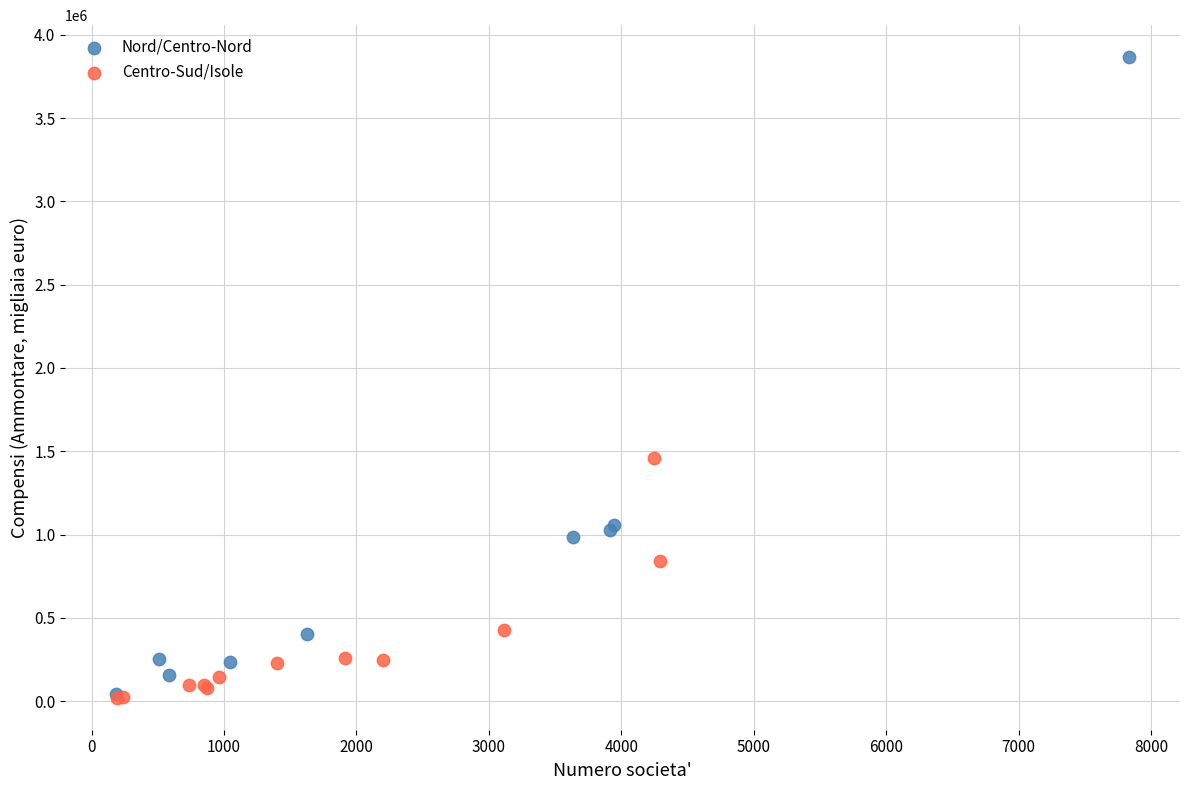

What are all the series names shown in the legend?

Nord/Centro-Nord, Centro-Sud/Isole